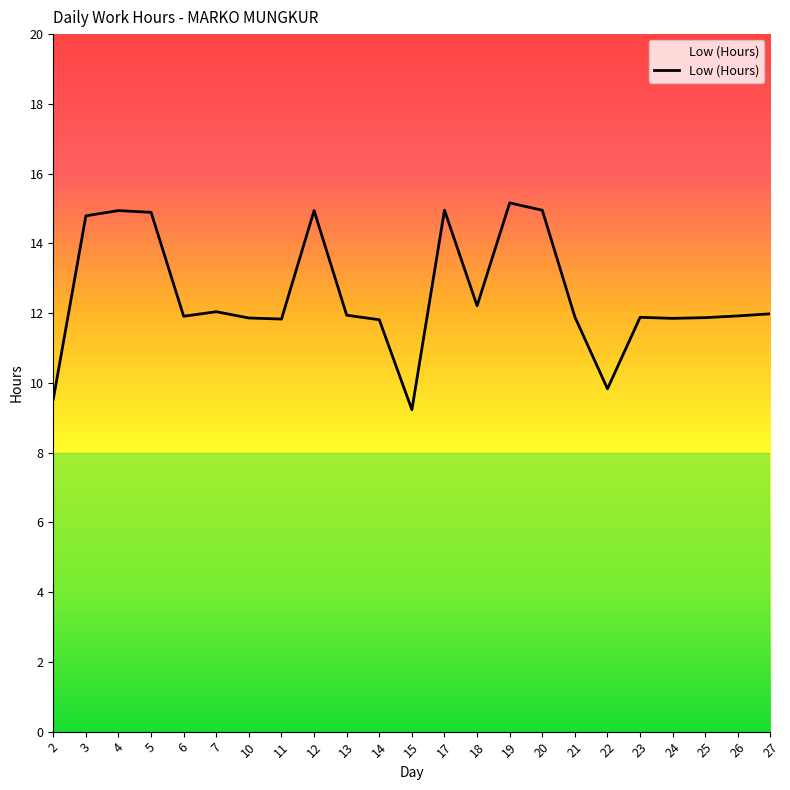

At which label does the data first exceed 11?

3